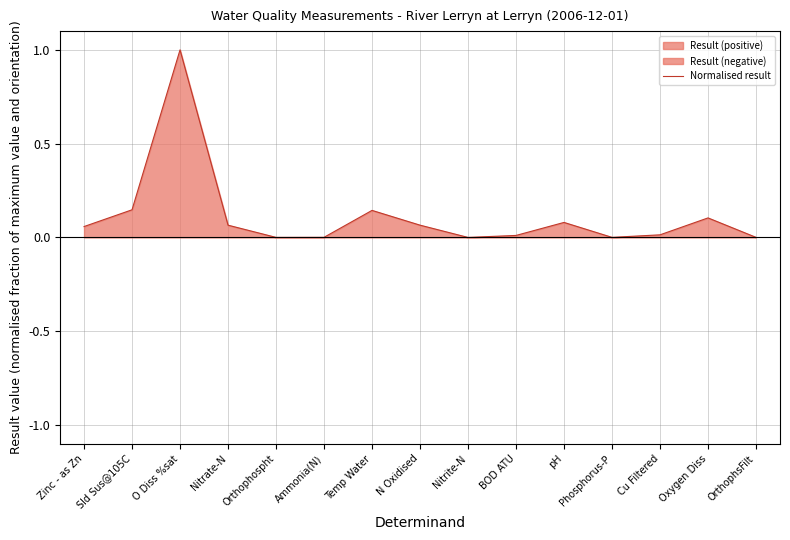

List the labels in order of value, smallest first.

Nitrite-N, Orthophospht, Phosphorus-P, OrthophsFilt, Ammonia(N), BOD ATU, Cu Filtered, Zinc - as Zn, Nitrate-N, N Oxidised, pH, Oxygen Diss, Temp Water, Sld Sus@105C, O Diss %sat